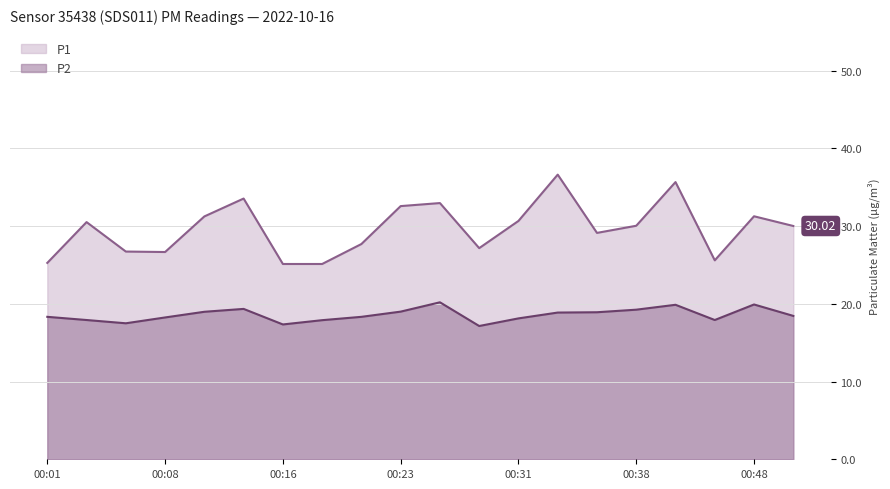

What is the sum of the P1 values at 00:18 and 00:31?

55.8